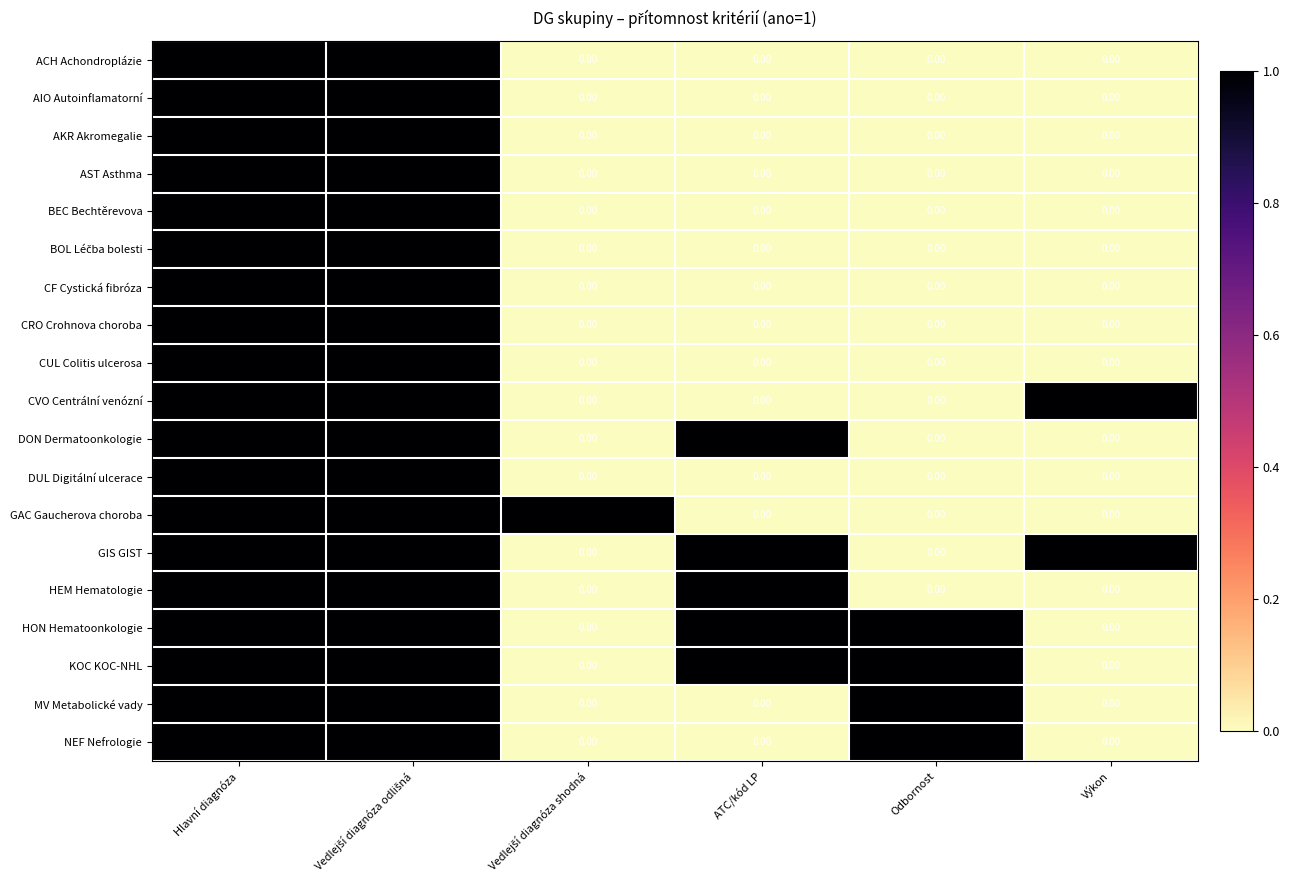

Is the value of GIS GIST at Odbornost greater than the value of MV Metabolické vady at Hlavní diagnóza?

No